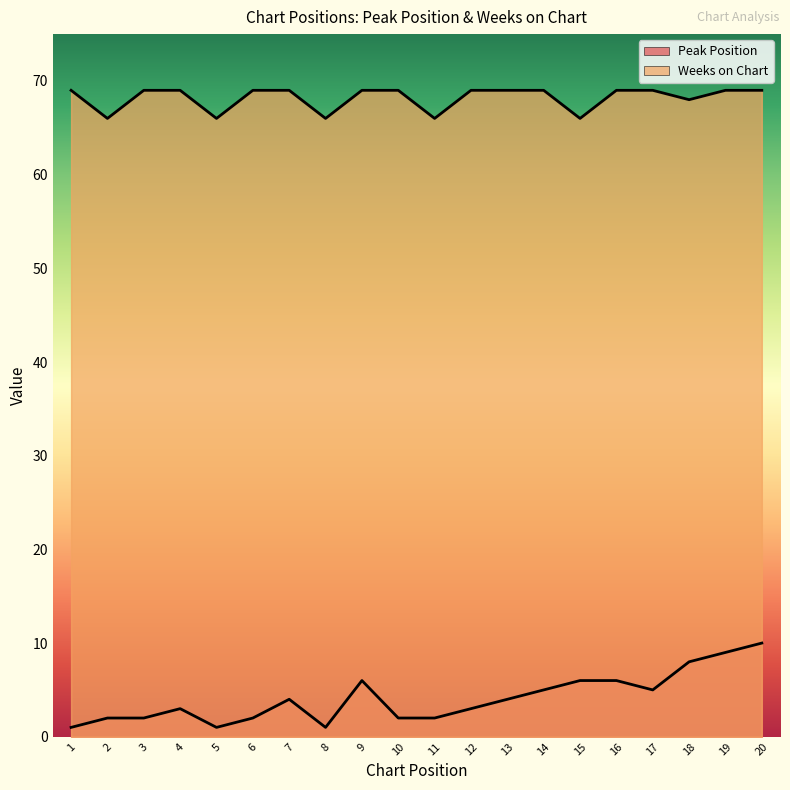

Which series has the largest total across all categories?

Weeks on Chart